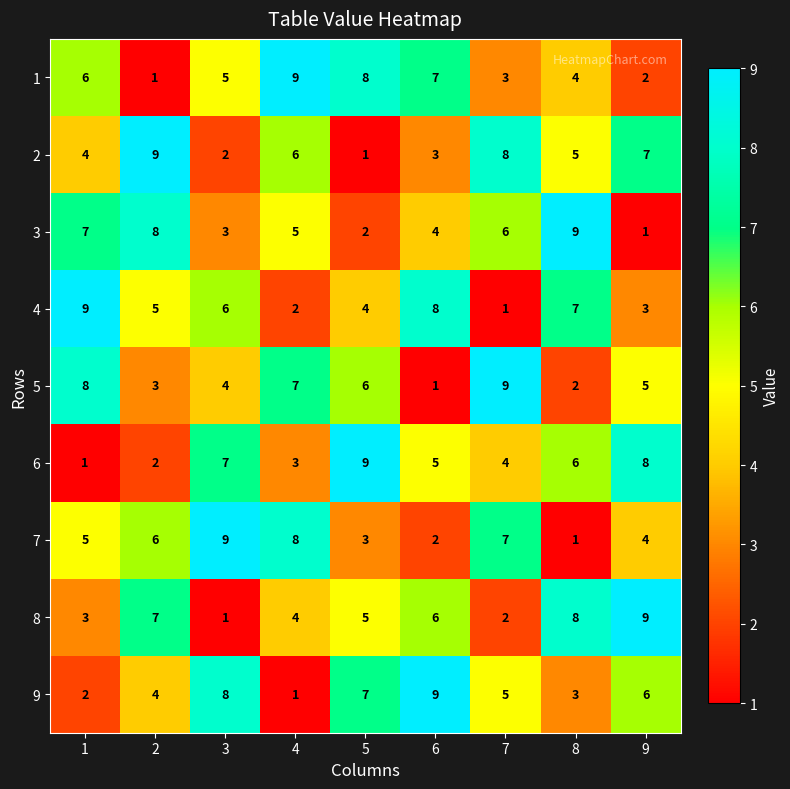

Count the 9 values in the range 3 to 7.

5